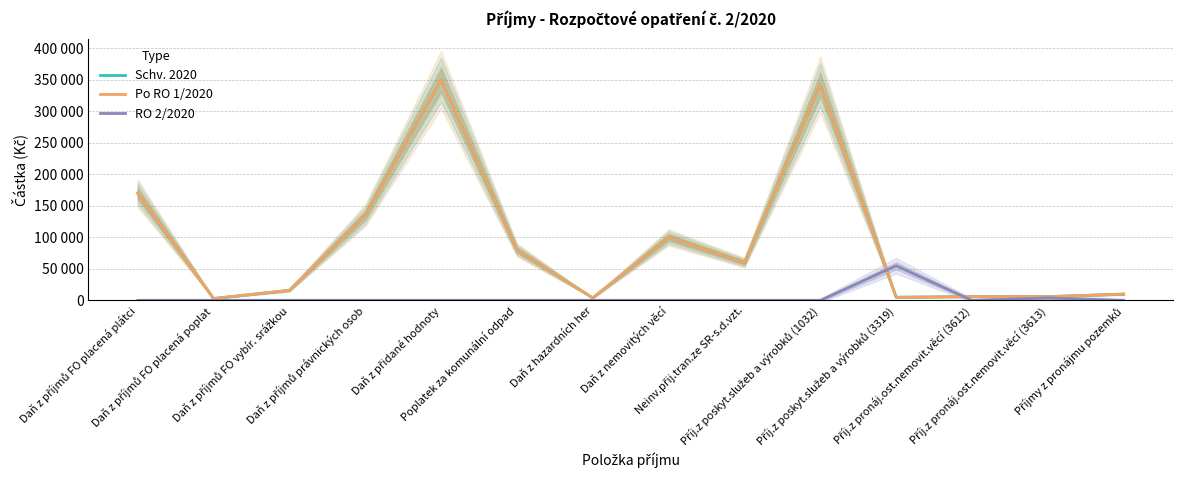

At which category is the sum across all series the highest?

Daň z přidané hodnoty